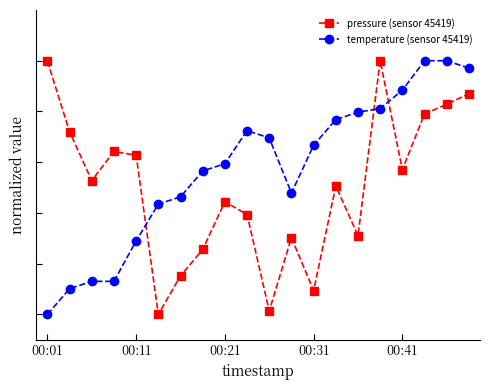

What are all the series names shown in the legend?

pressure (sensor 45419), temperature (sensor 45419)